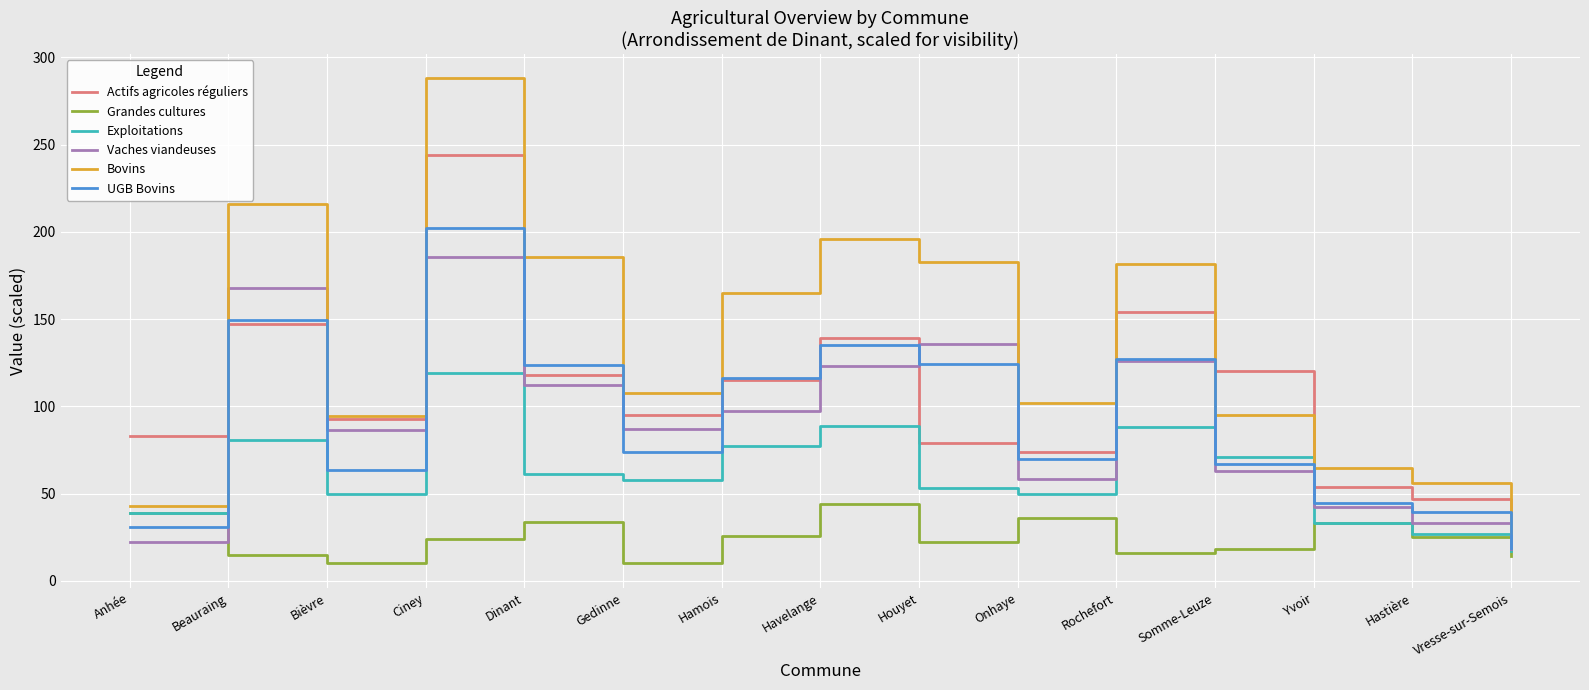

What is the difference between the highest and lowest values at Beauraing?

201.0